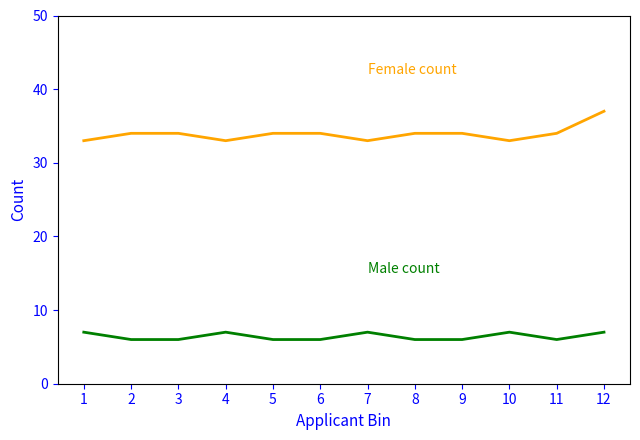

What is the smallest value displayed?

6